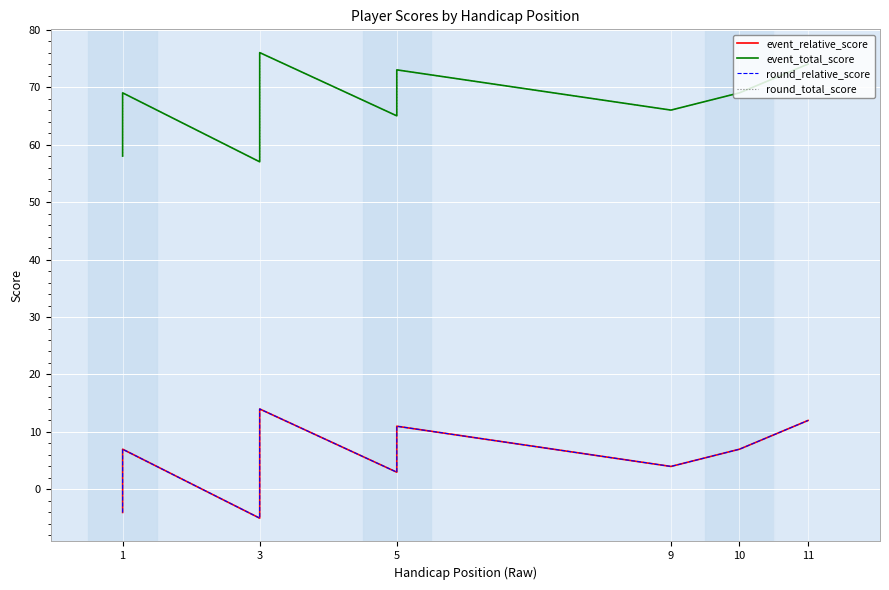

True or false: round_total_score and event_relative_score intersect in this chart.

False